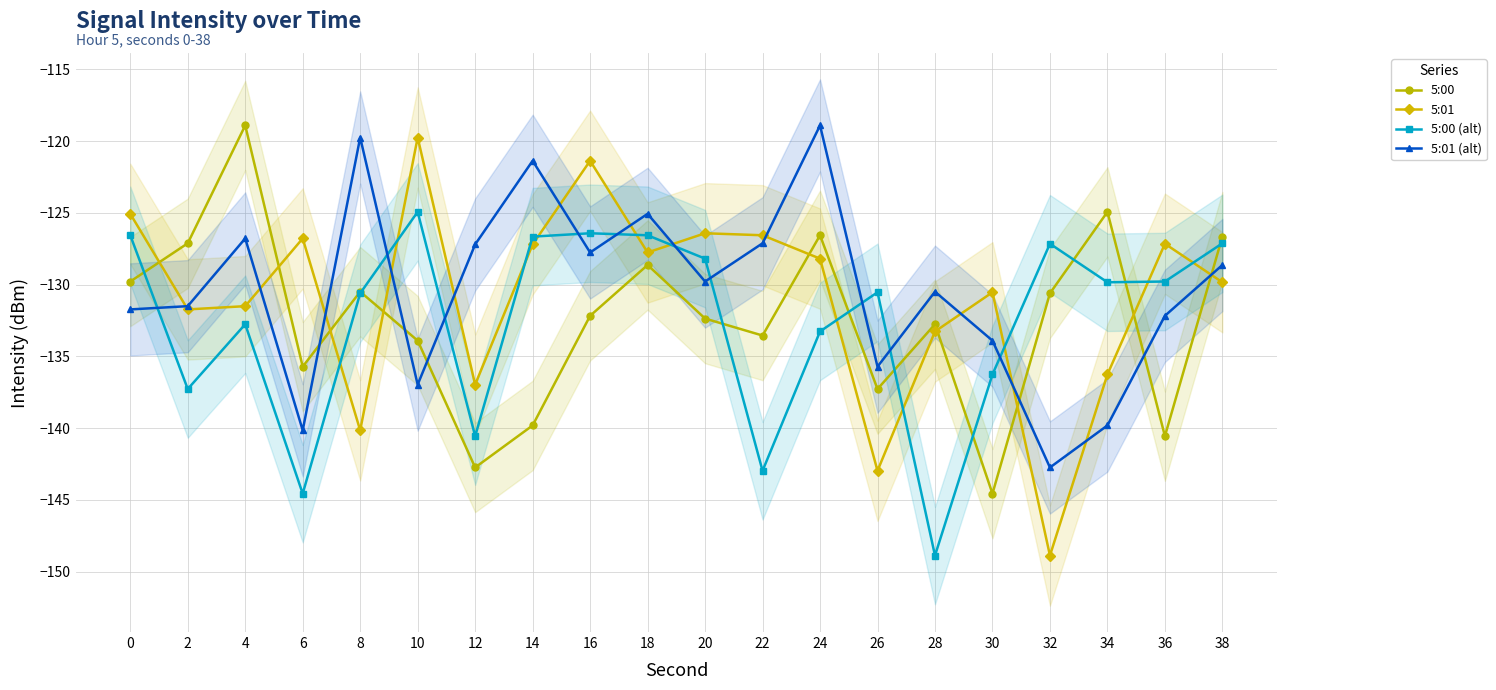

Which series has the widest spread of values?

5:01